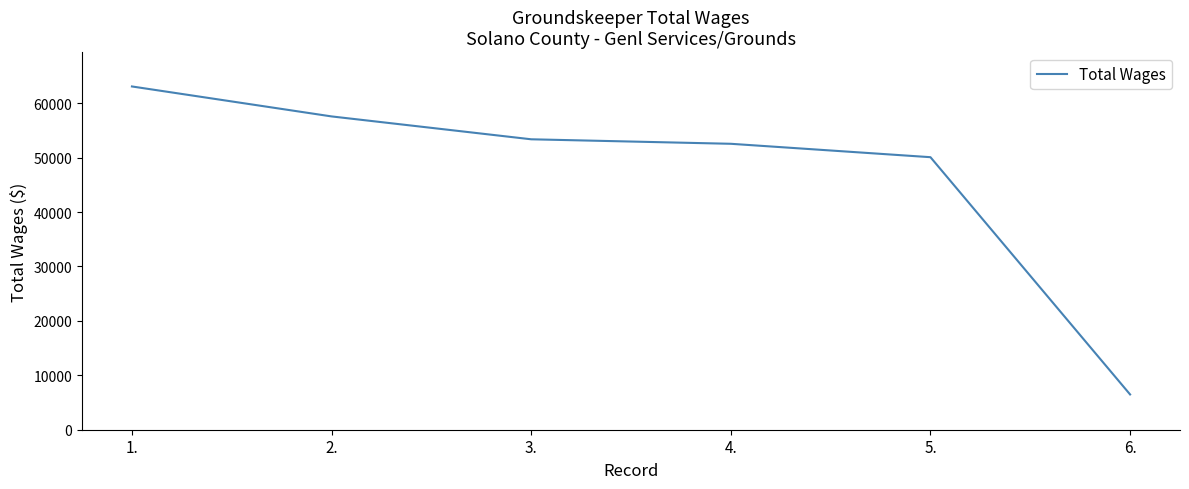

Between 4. and 6., which is larger?

4.